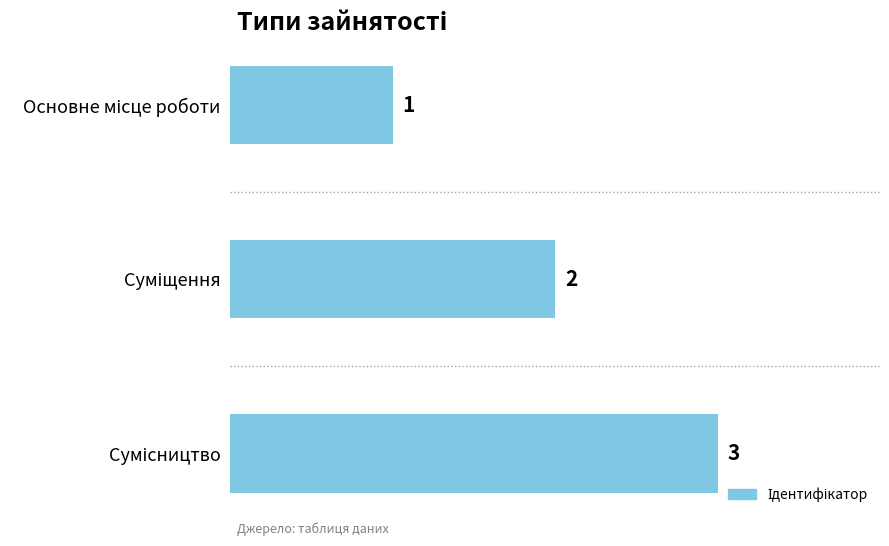

What is the sum of all values?

6